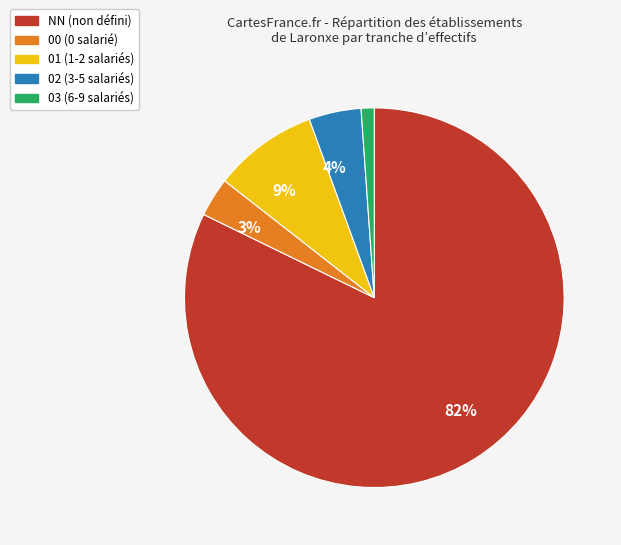

The NN slice represents 82% of the pie. True or false?

True